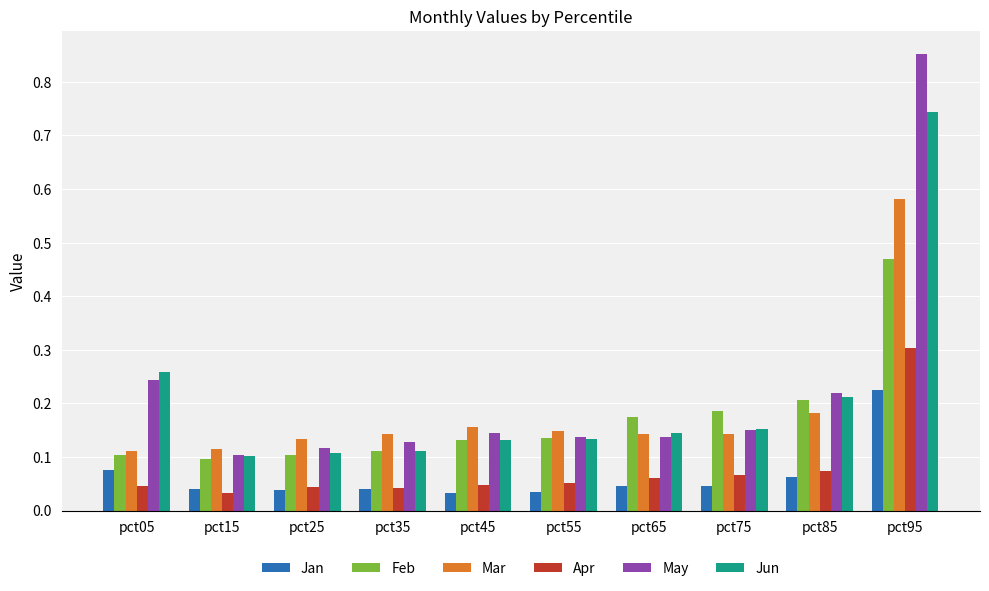

How many groups of bars are there?

10